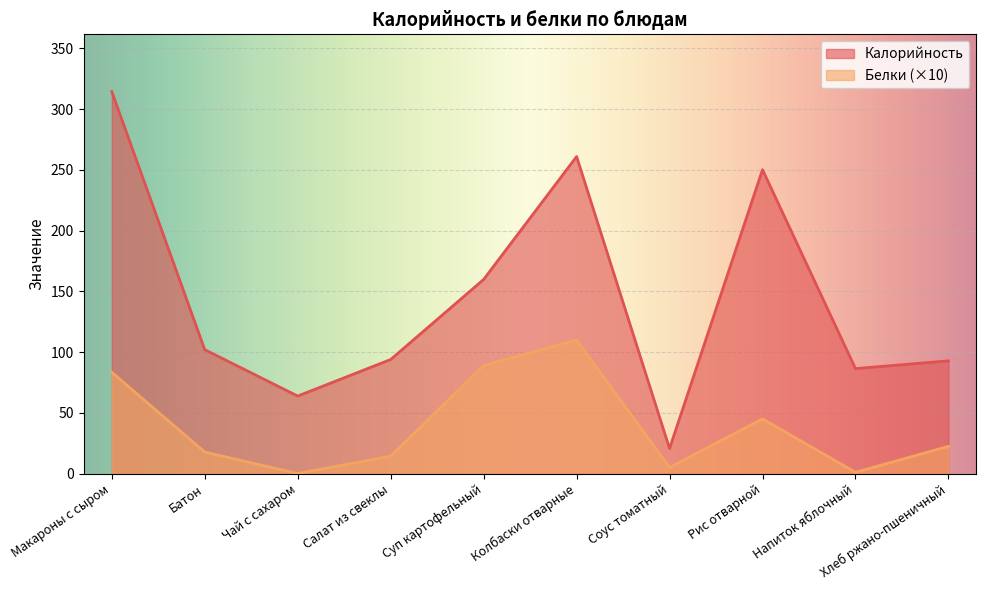

What is the difference between the maximum and minimum values in the Калорийность series?

293.9